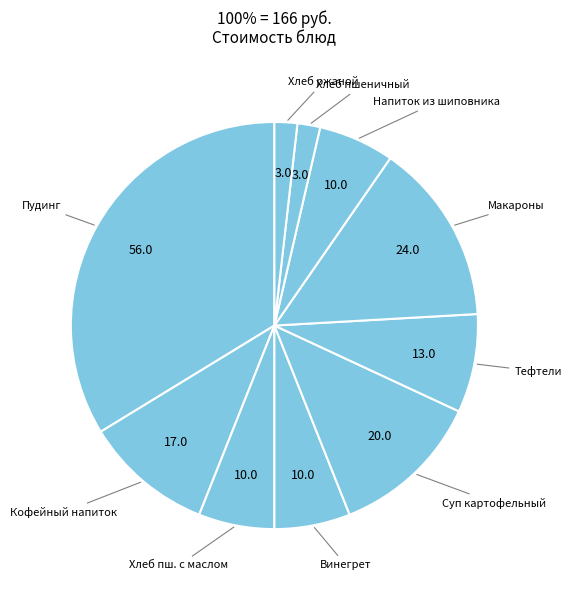

Which category has the biggest portion of the pie?

Пудинг из творога с соусом вишневым